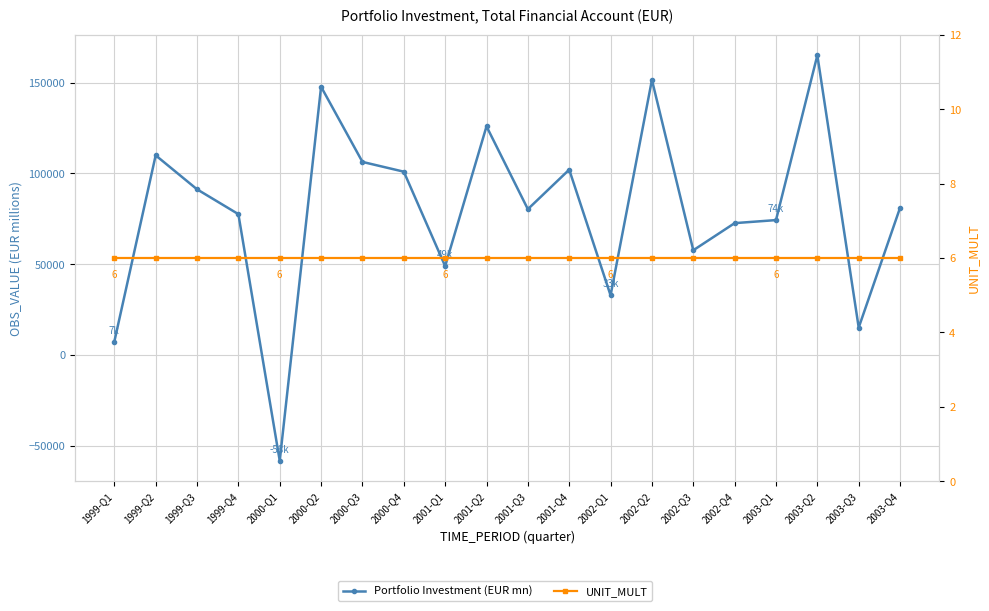

What is the difference between the Portfolio Investment (EUR mn) values at 2001-Q3 and 2001-Q2?

45654.7